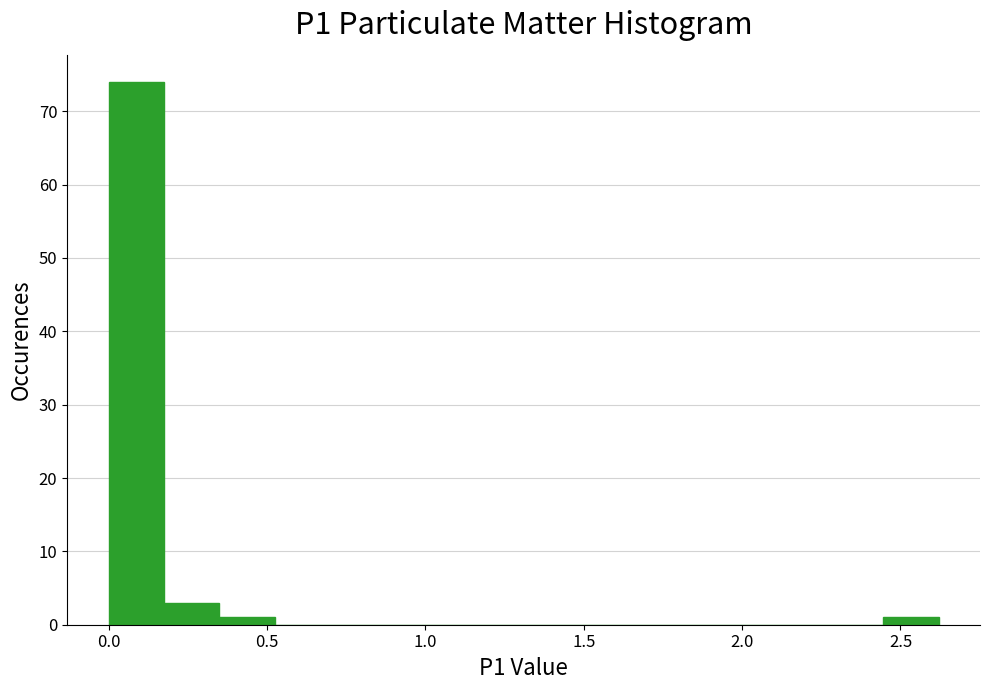

Around what value on the x-axis is the tallest bar? Give the approximate position of its centre, as read against the axis.

0.10